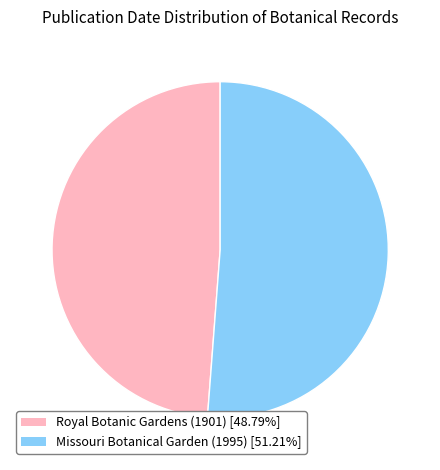

Which slice is the smallest?

Royal Botanic Gardens (1901)